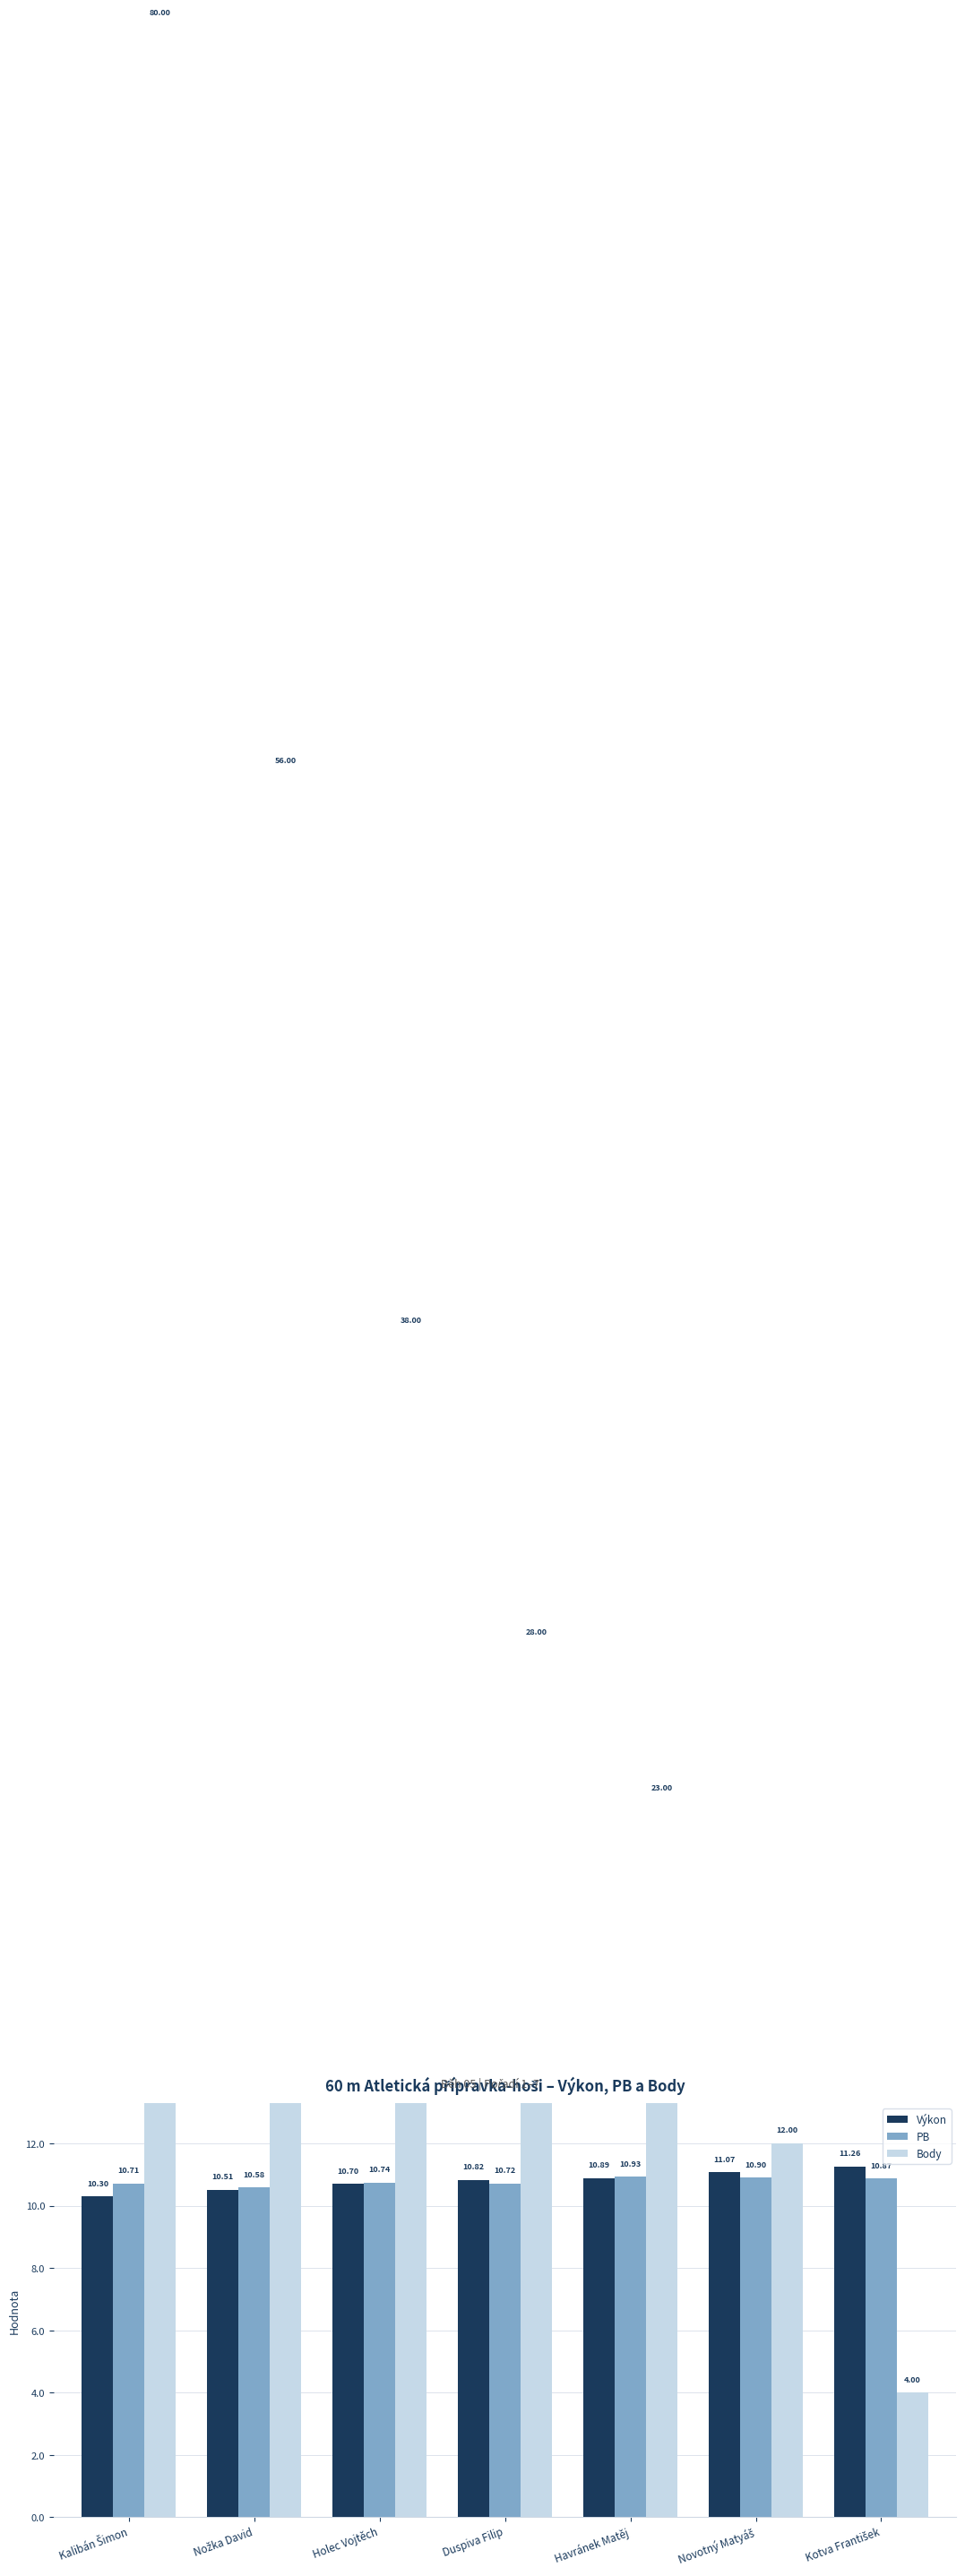

What is the smallest value displayed?

4.0